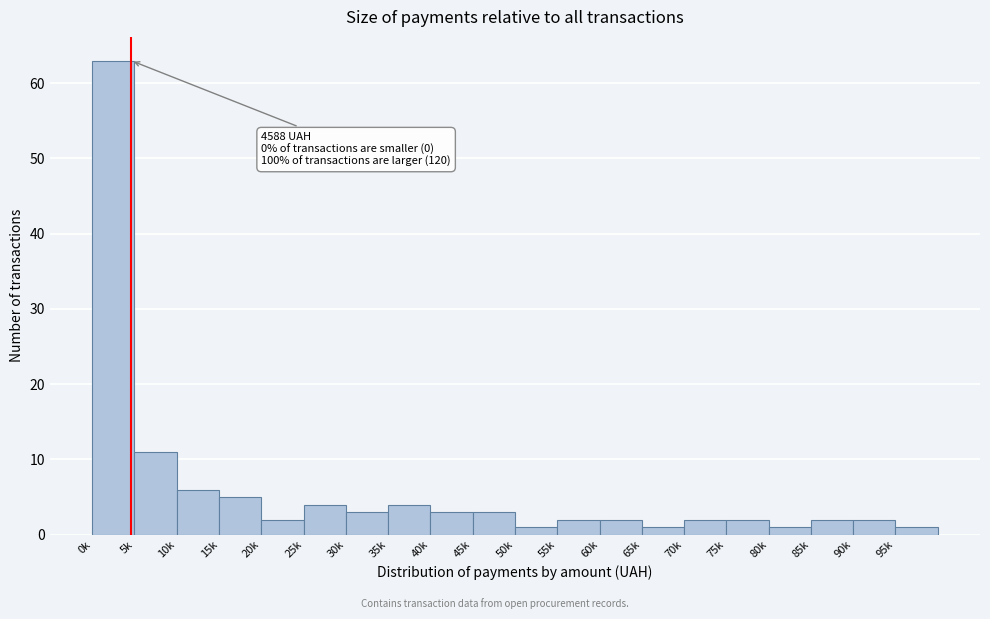

Reading left to right, extract all data points from this chart.

63	11	6	5	2	4	3	4	3	3	1	2	2	1	2	2	1	2	2	1